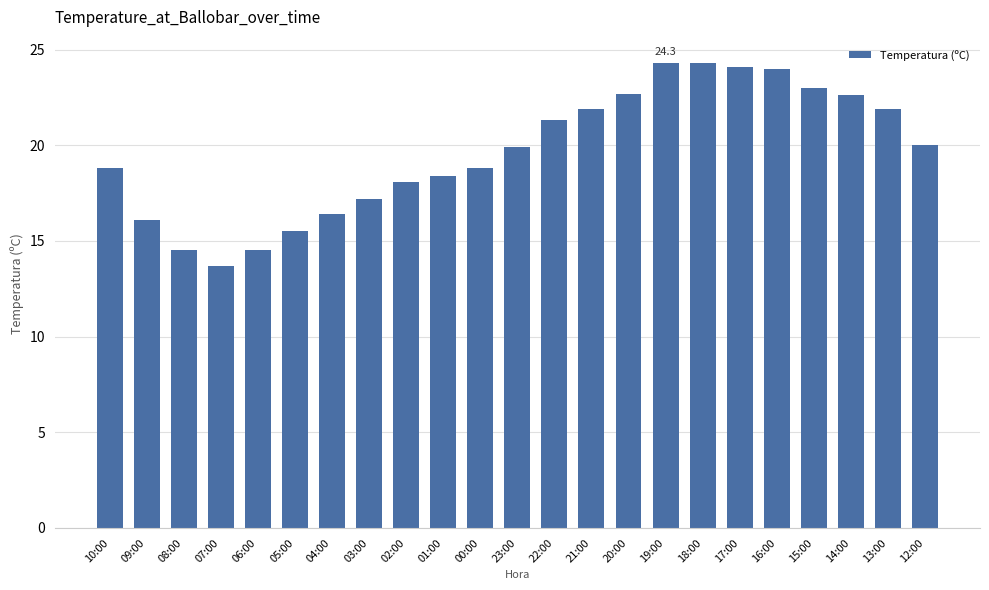

The value at 10:00 is 25.0. True or false?

False